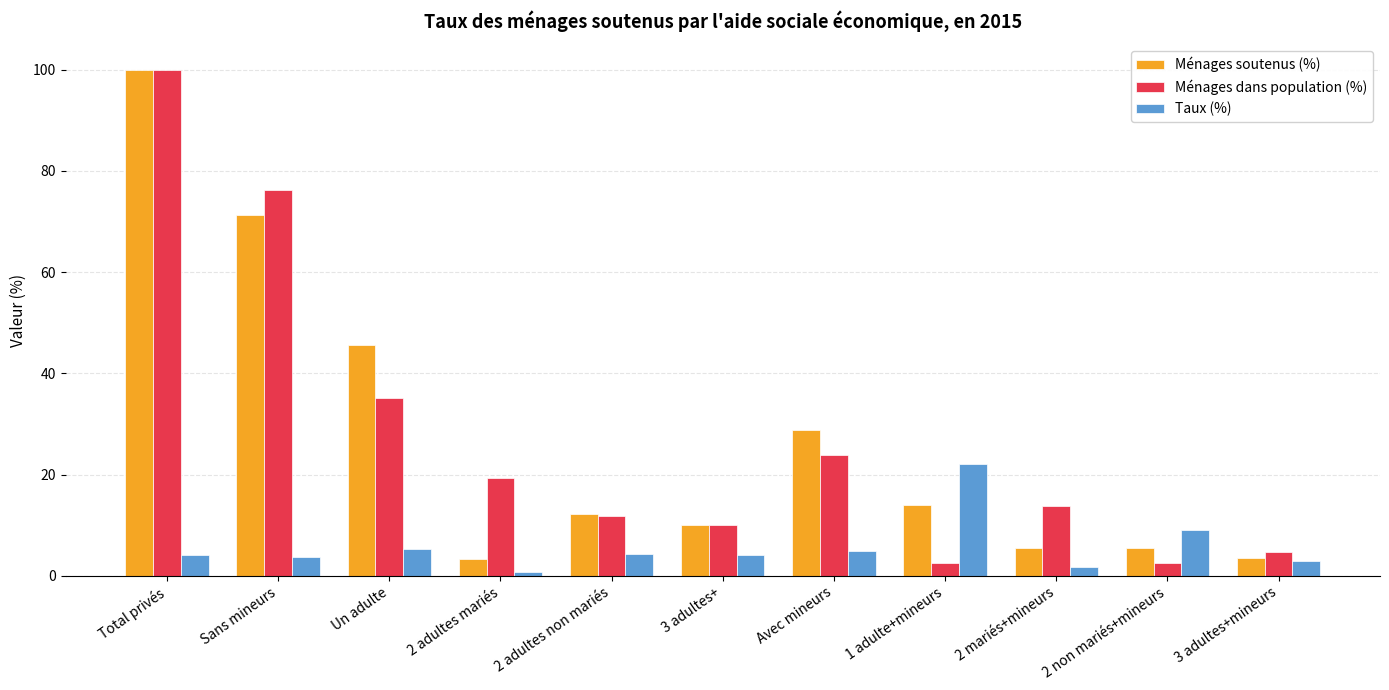

The value of Ménages dans population (%) at 2 mariés+mineurs is 13.8. True or false?

True